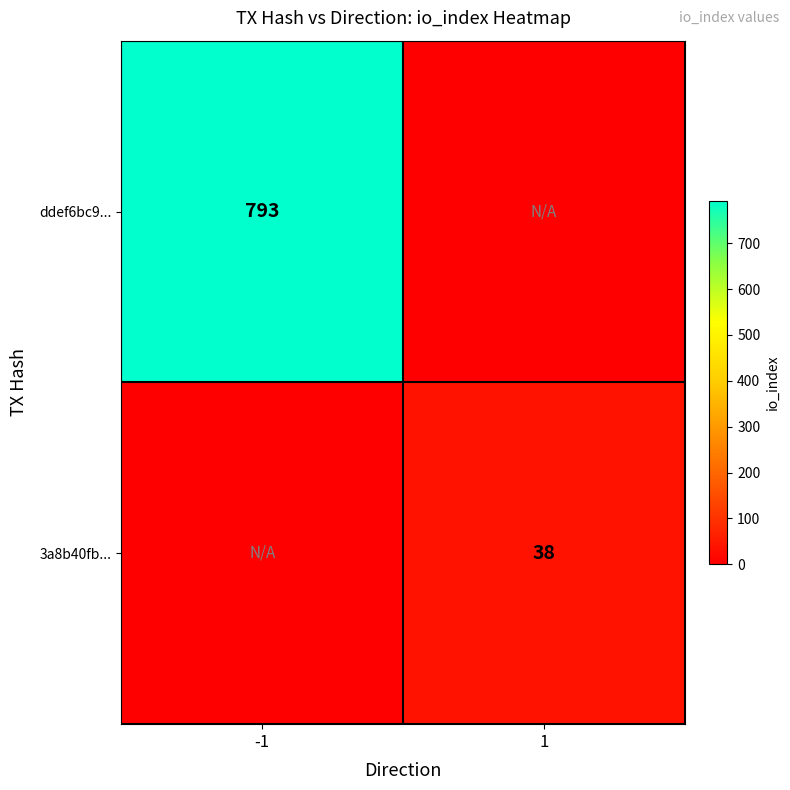

The value of ddef6bc9... at -1 is 1155. True or false?

False